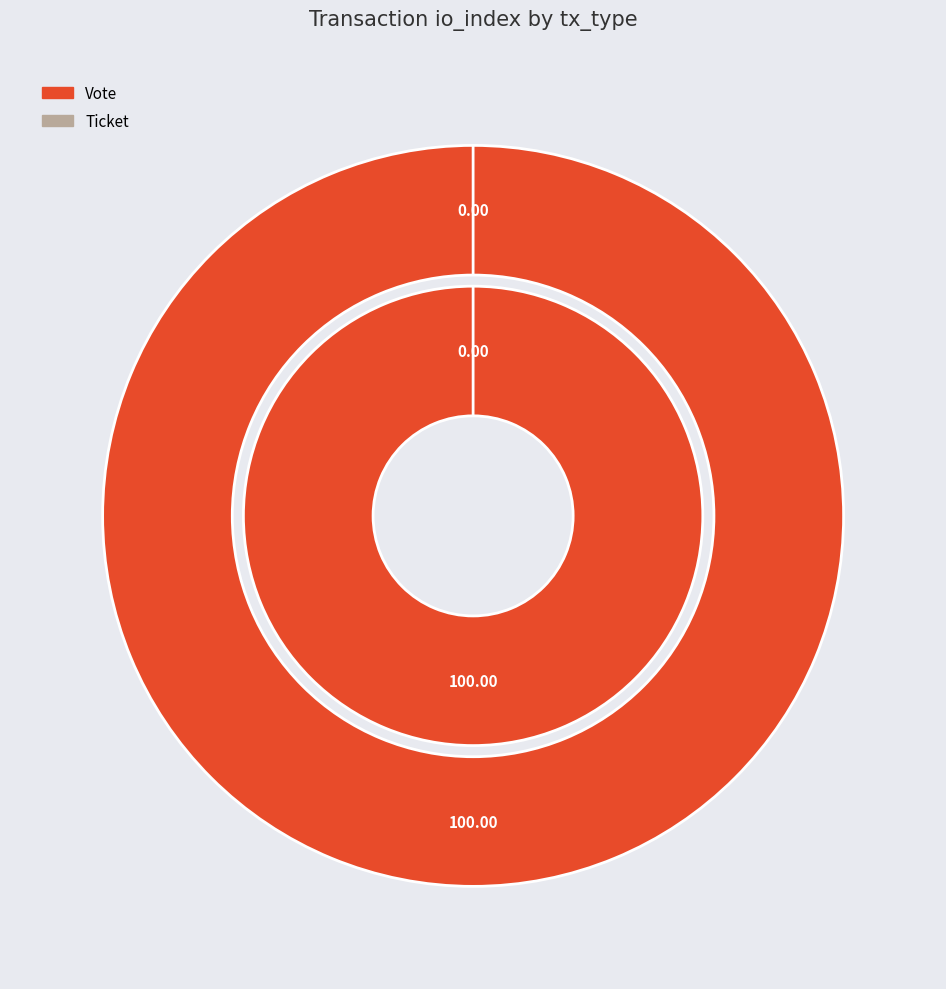

Which has a higher value, Ticket or Vote?

Vote